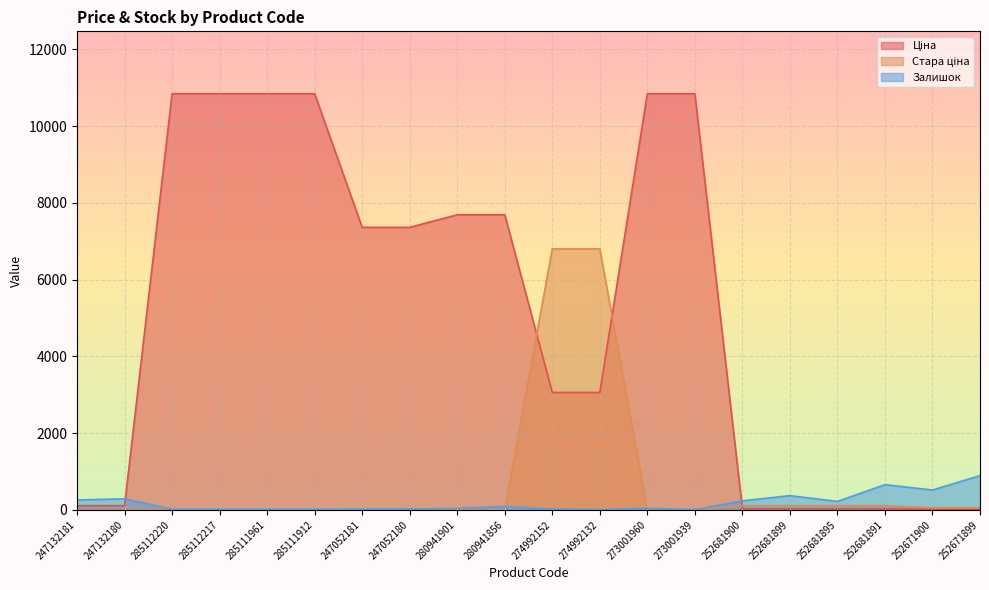

What is the label of the 16th point from the right?

285111961